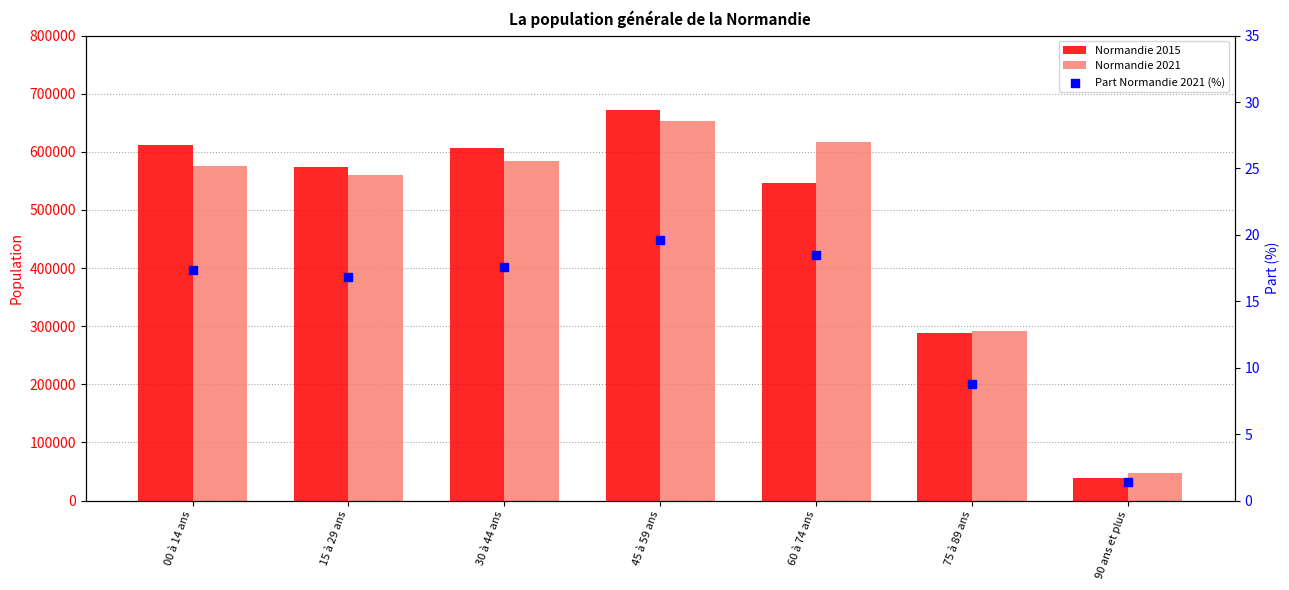

Which series reaches the maximum Y coordinate?

Normandie 2015